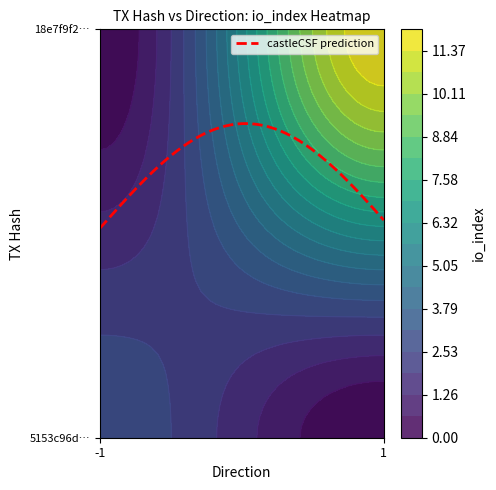

At direction, list the series in order from largest to smallest.

18e7f9f2a0327a6f15216f6298267f694ff9323, 5153c96dcd0d0adba473e4184e5b516d0855911